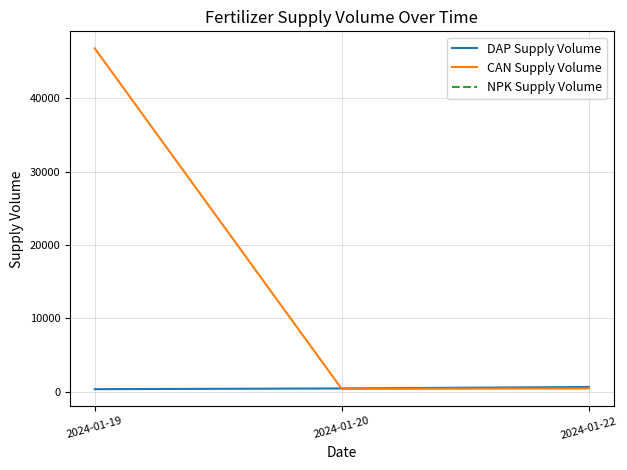

What is the minimum value for CAN Supply Volume?

375